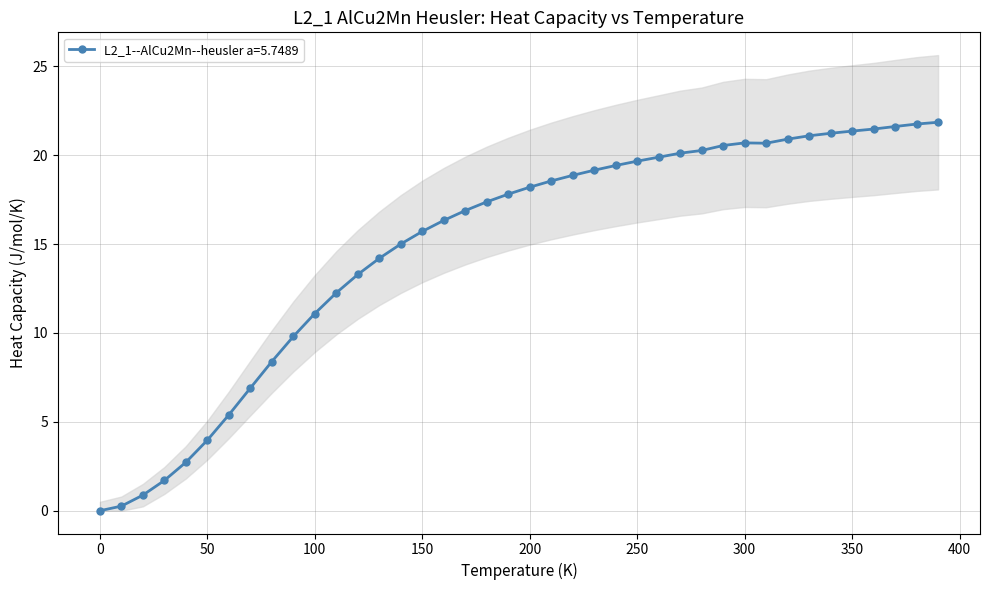

How many positive values are there?

39